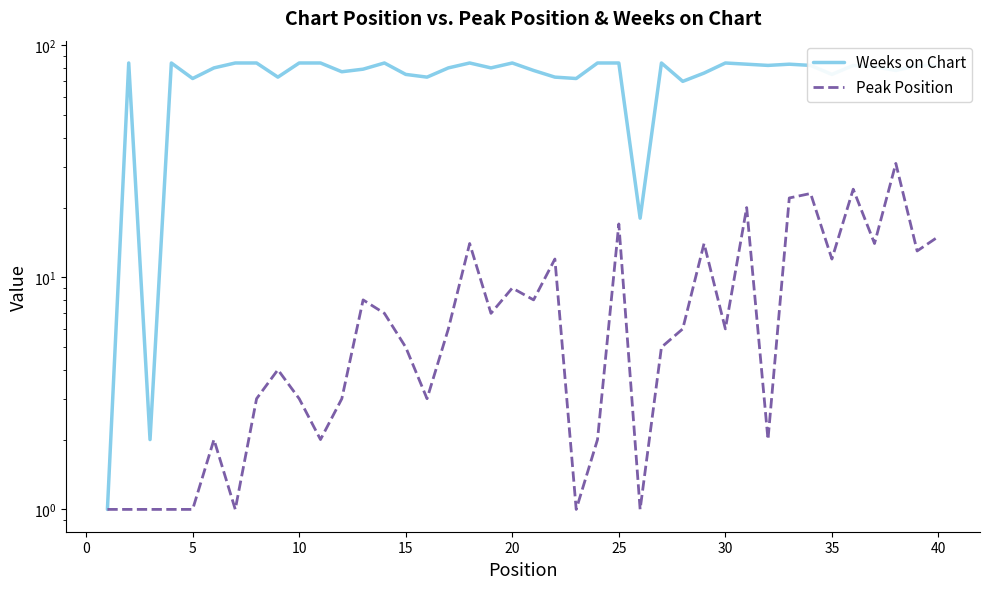

What is the minimum value for Peak Position?

1